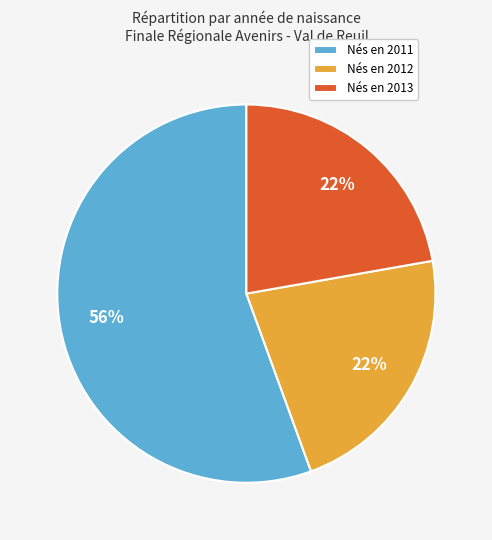

What is the ratio of the value at Nés en 2011 to the value at Nés en 2013?

2.5